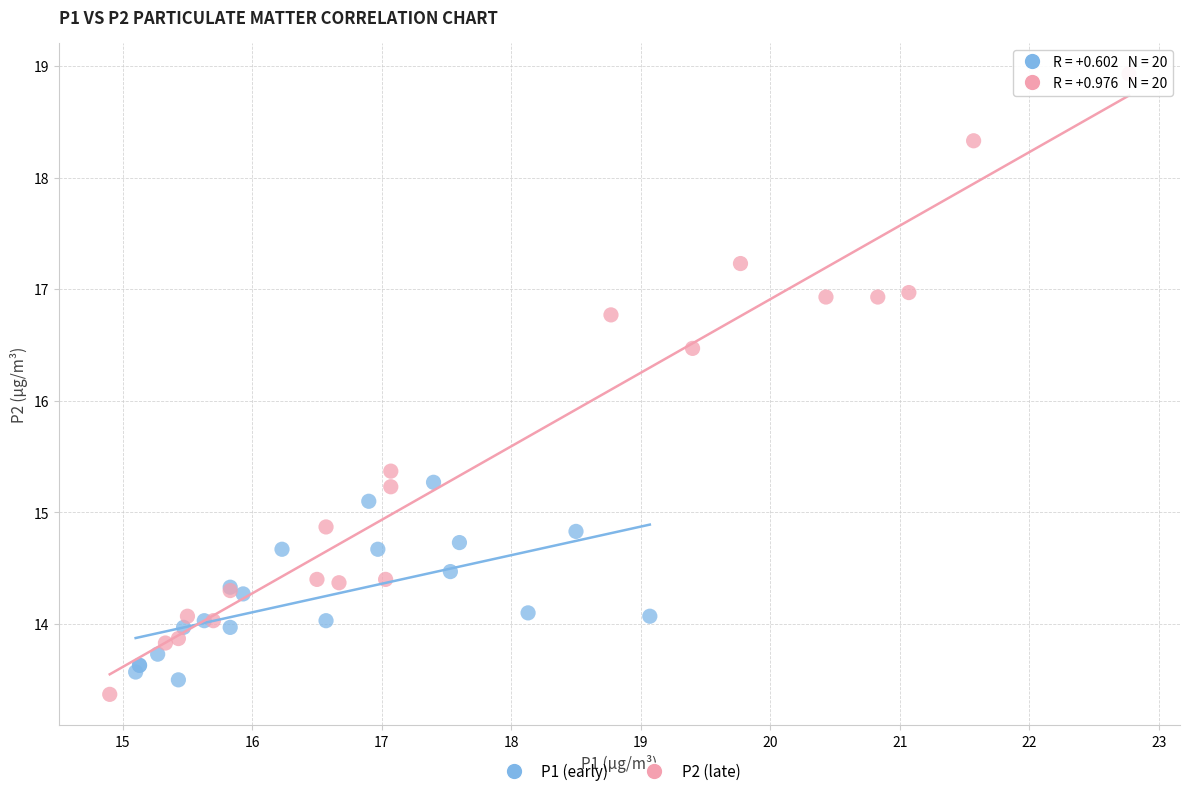

Which series reaches the maximum Y coordinate?

P2 (late)